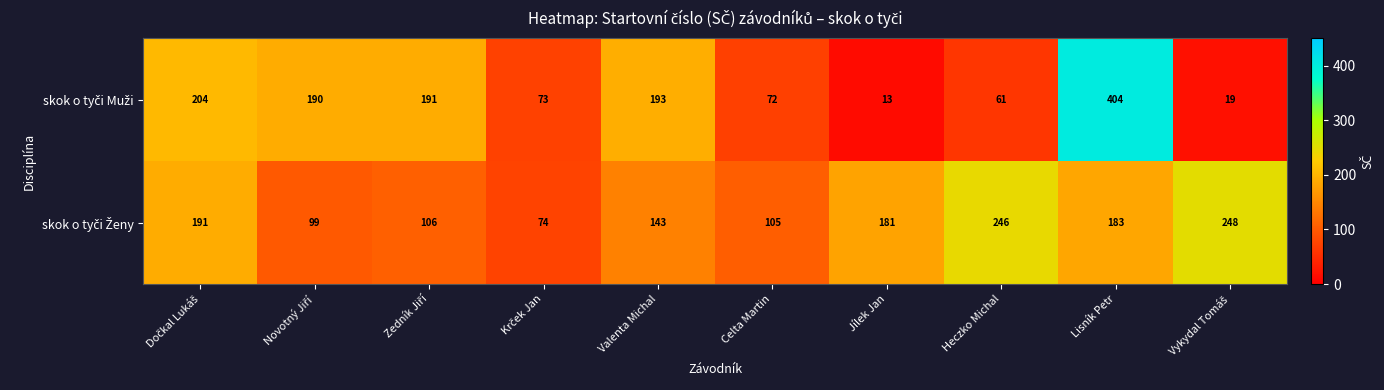

At how many categories does at least one series exceed 227?

3